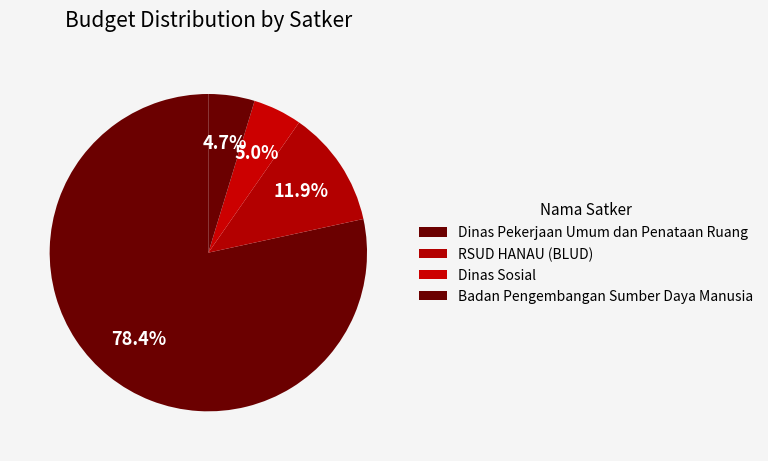

Which slice is the largest?

Dinas Pekerjaan Umum dan Penataan Ruang